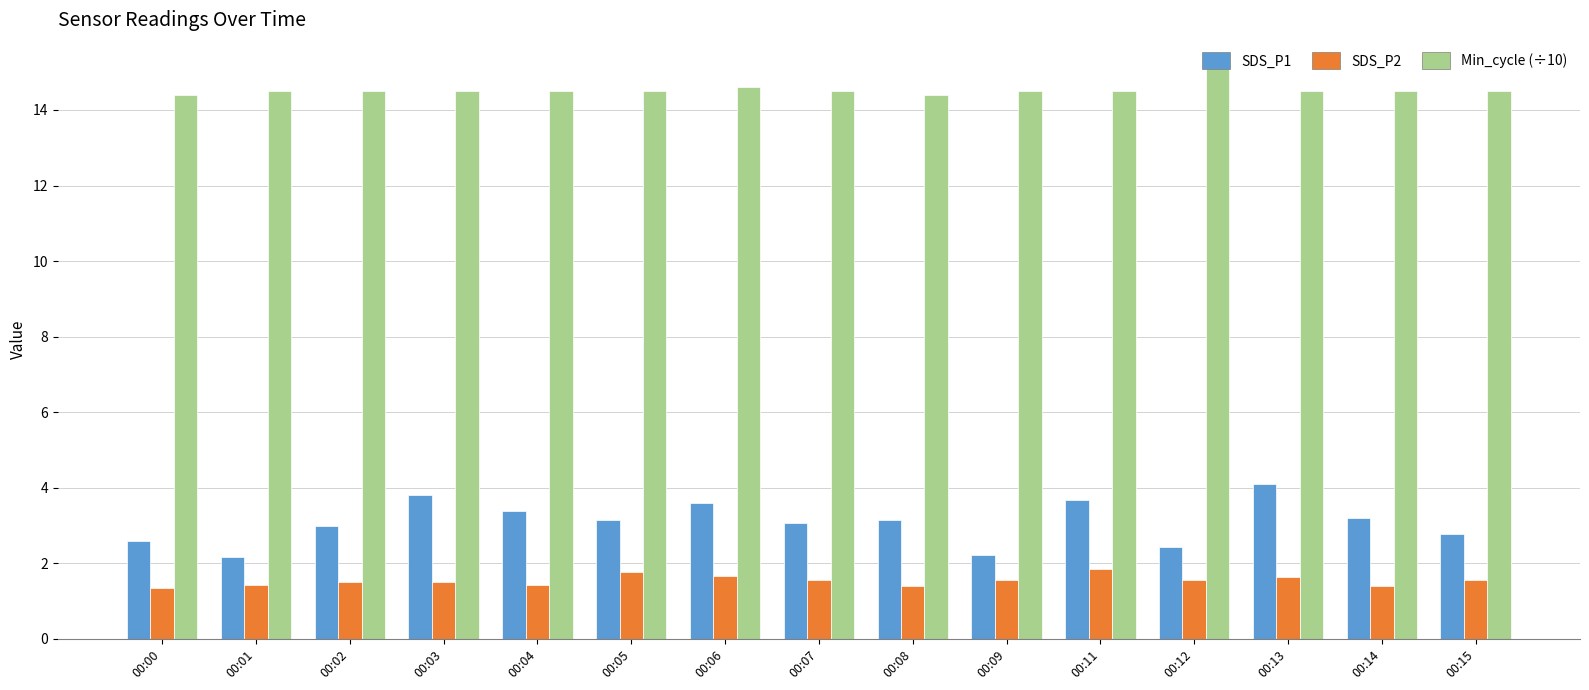

What is the minimum value for Min_cycle (÷10)?

14.4